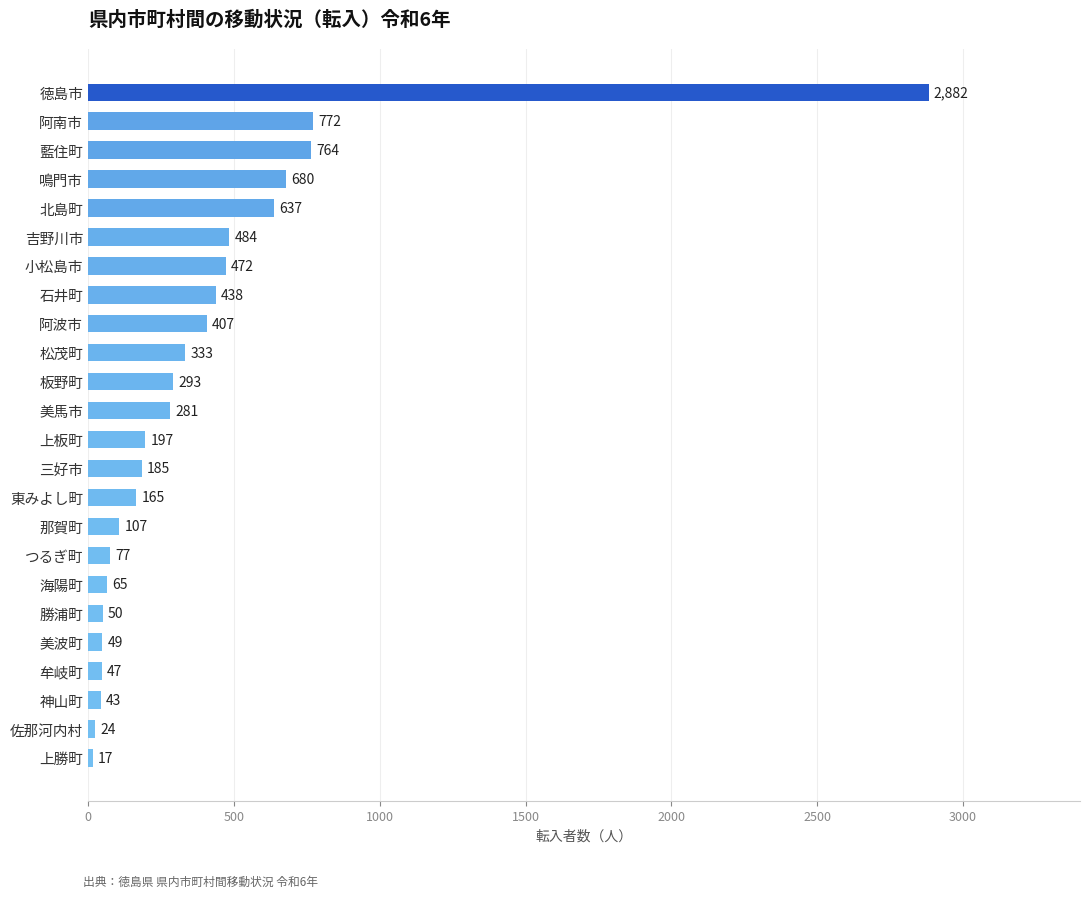

How many bars are there in total?

24